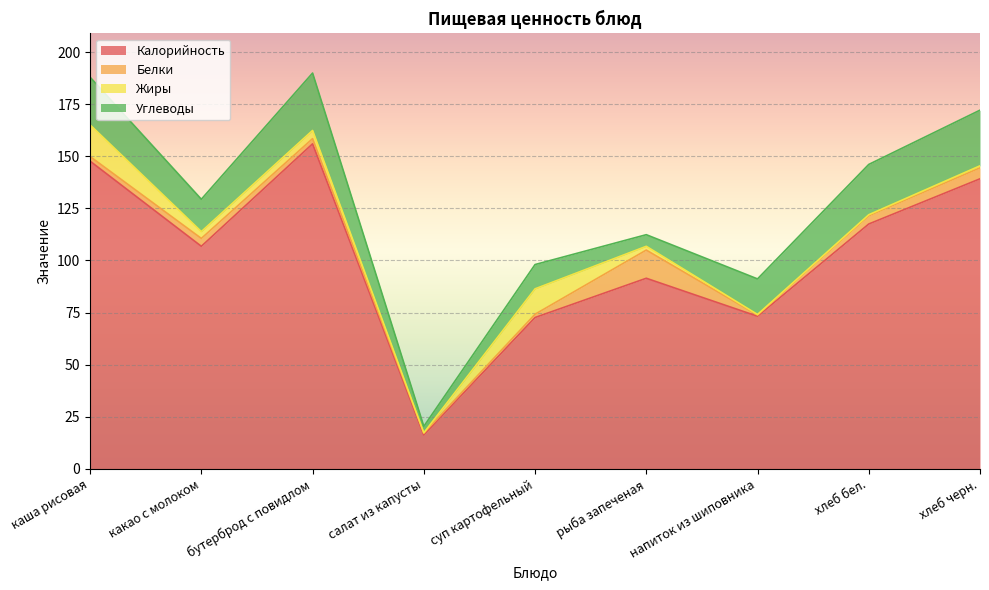

What is the highest value of the Углеводы series?

27.6